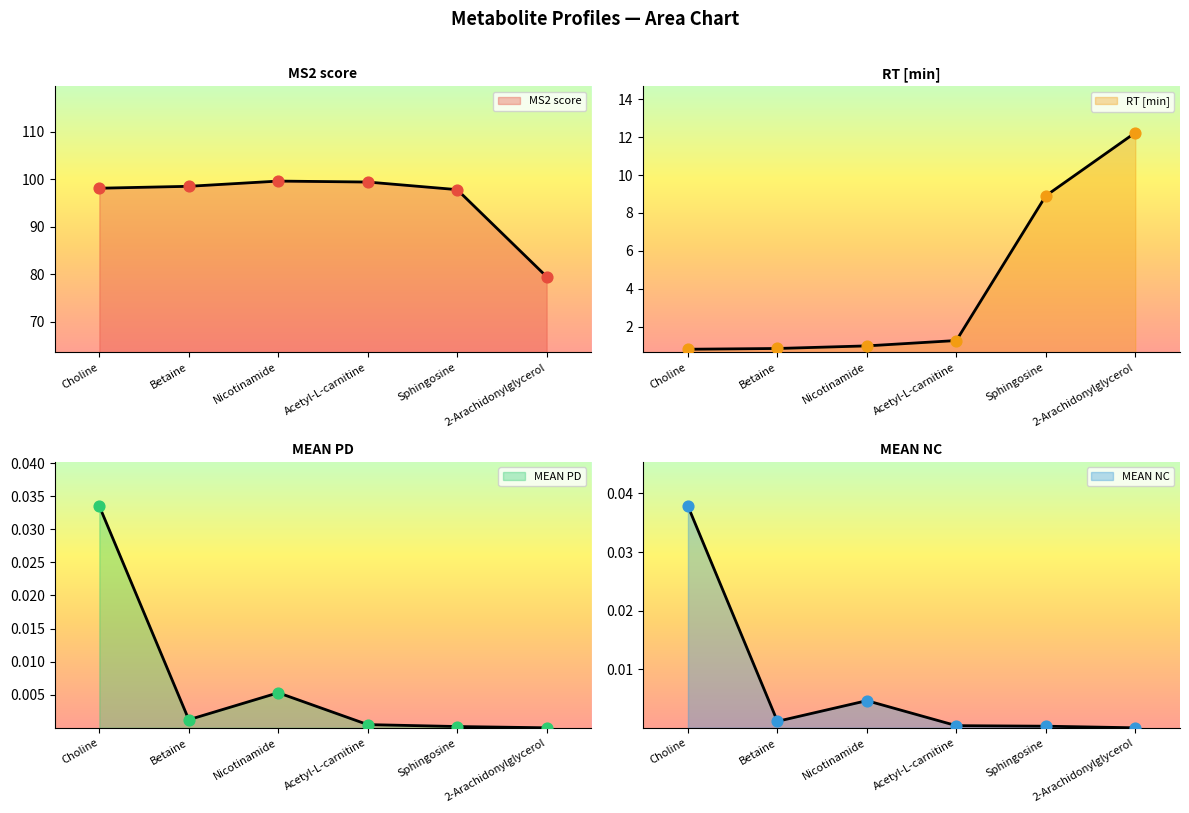

Is the value of MS2 score at 2-Arachidonylglycerol greater than the value of MEAN NC at Nicotinamide?

Yes